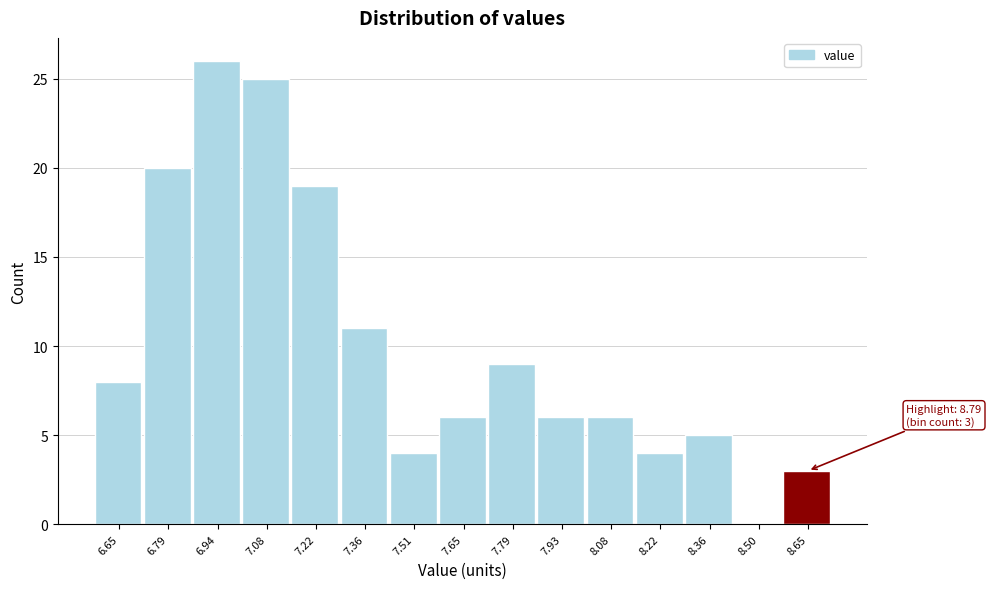

Reading right to left, transcribe all the data shown in this chart.

8.65=3	8.50=0	8.36=5	8.22=4	8.08=6	7.93=6	7.79=9	7.65=6	7.51=4	7.36=11	7.22=19	7.08=25	6.94=26	6.79=20	6.65=8